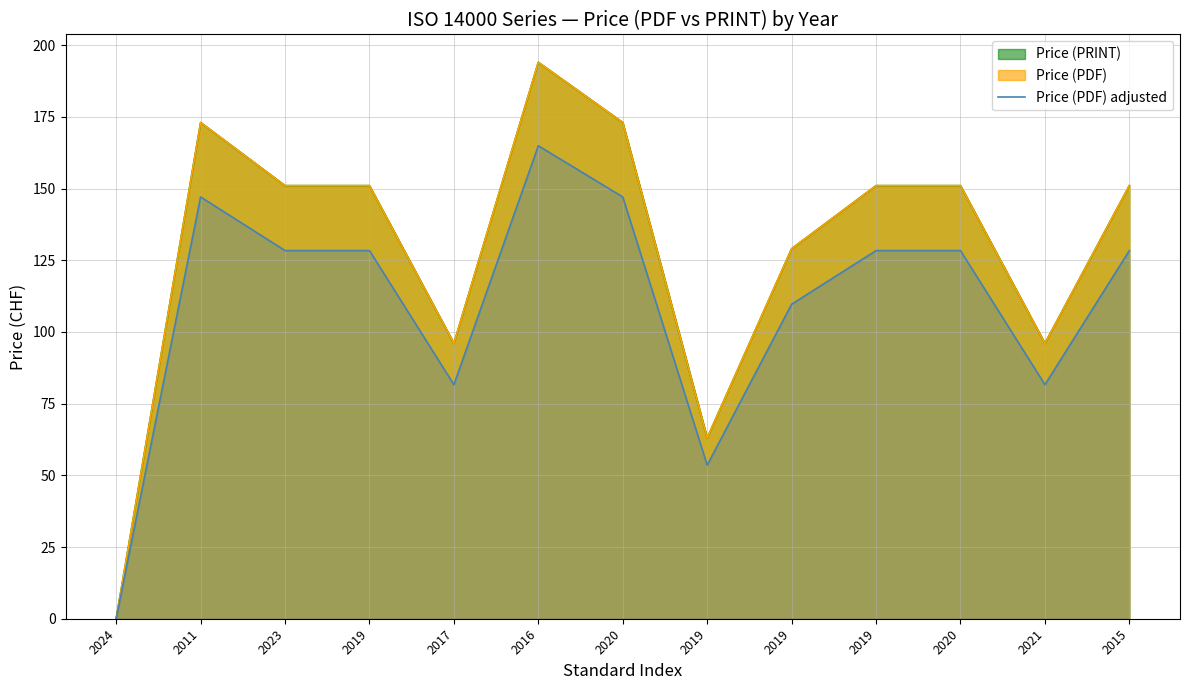

What is the label of the 12th point from the left?

2021